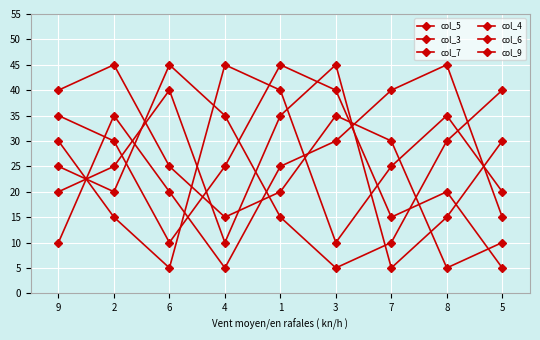

What is the average value of the col_7 series?

5